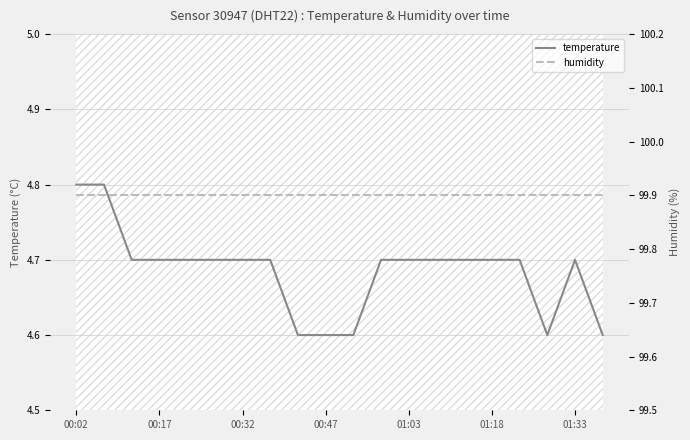

In temperature, how many points are higher than both neighbors (excluding endpoints)?

1